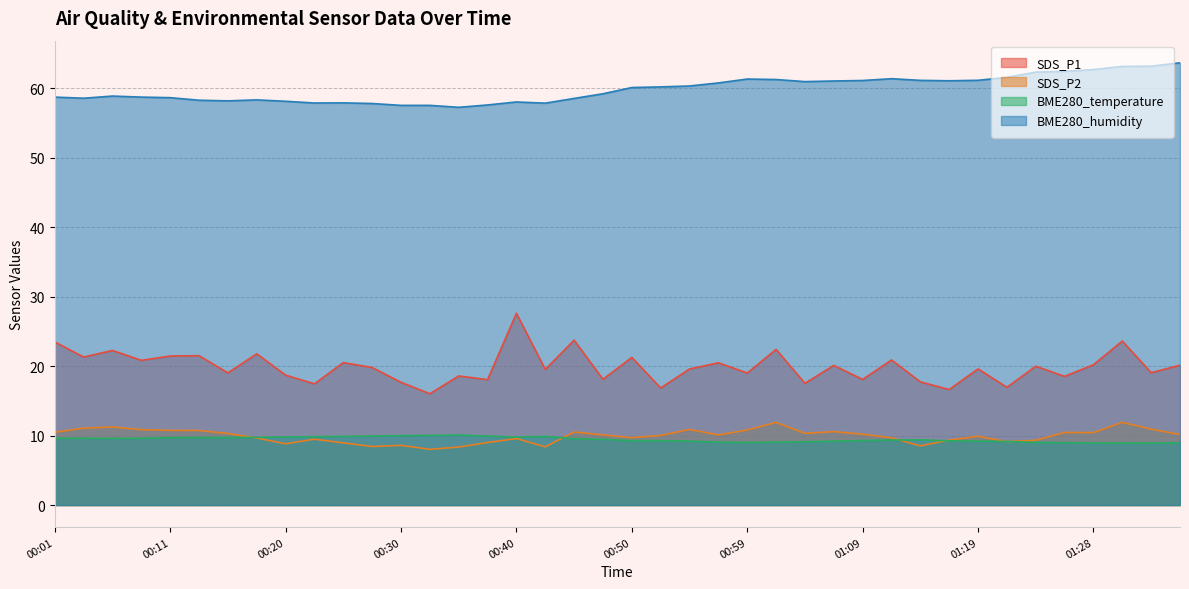

What is the difference between the maximum and minimum values in the SDS_P1 series?

11.6